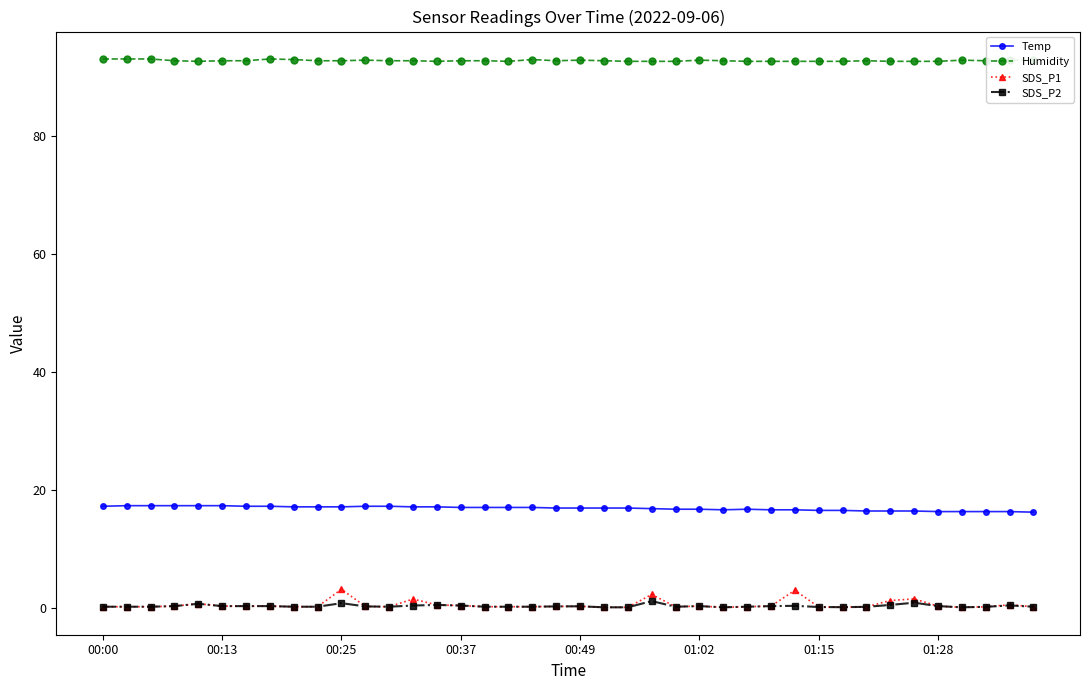

What is the greatest value displayed?

93.0